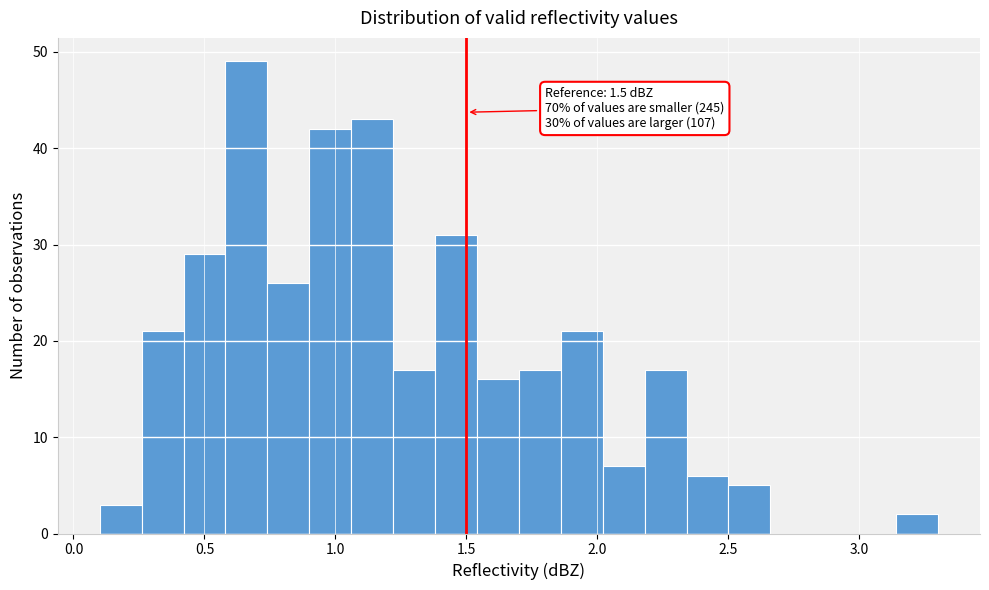

Read against the x-axis, roughly where is the centre of the tallest bar?

0.65